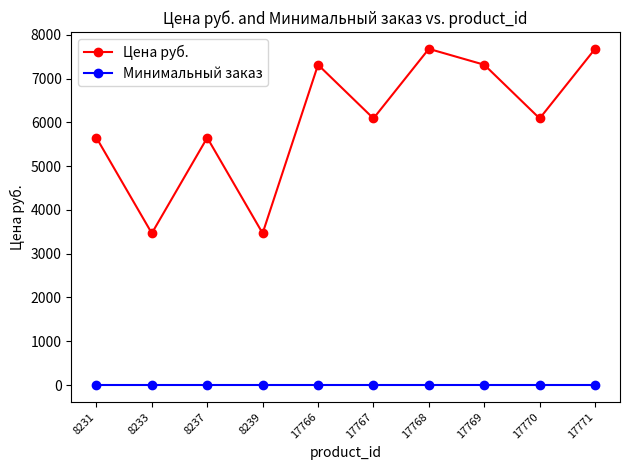

At 8237, list the series in order from largest to smallest.

Цена руб., Минимальный заказ